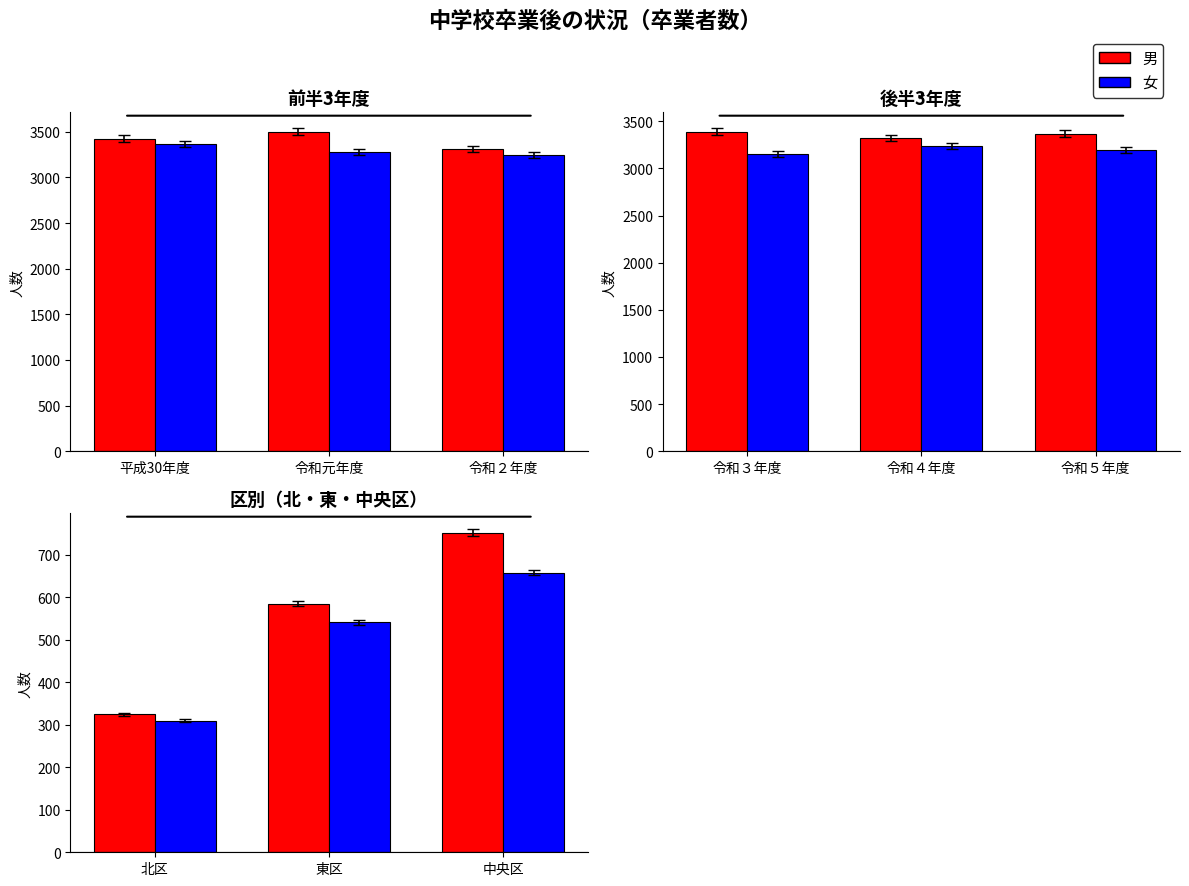

Which series has the widest spread of values?

男